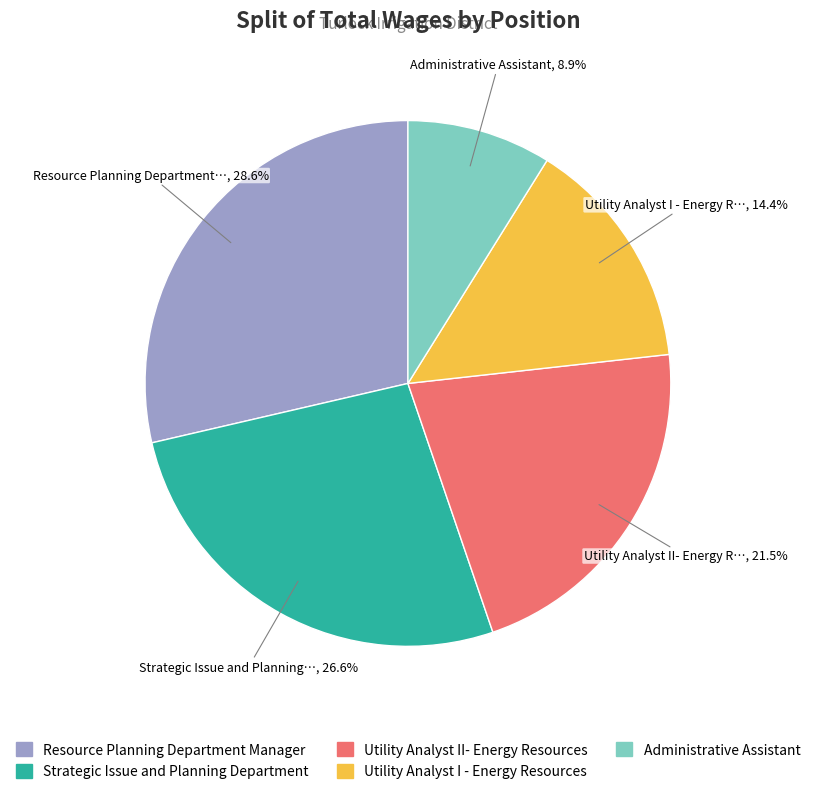

Does Utility Analyst II- Energy Resources represent more than half of the total?

No